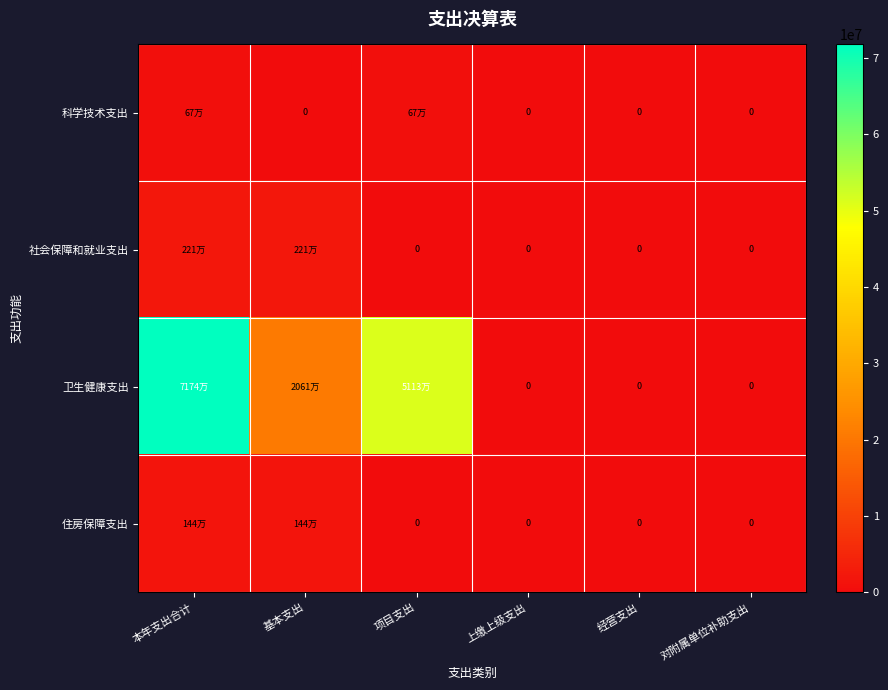

At which label is 科学技术支出 closest to 334257?

基本支出